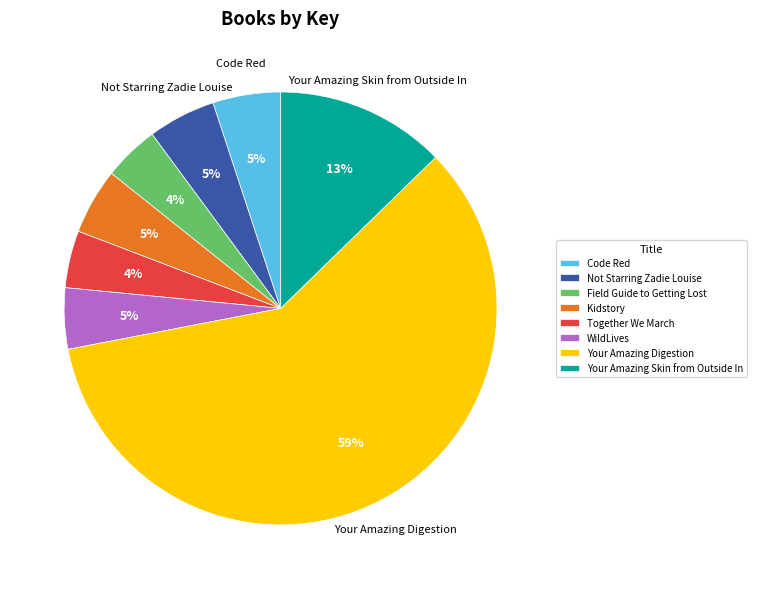

What is the ratio of the value at Together We March to the value at Field Guide to Getting Lost?

1.0